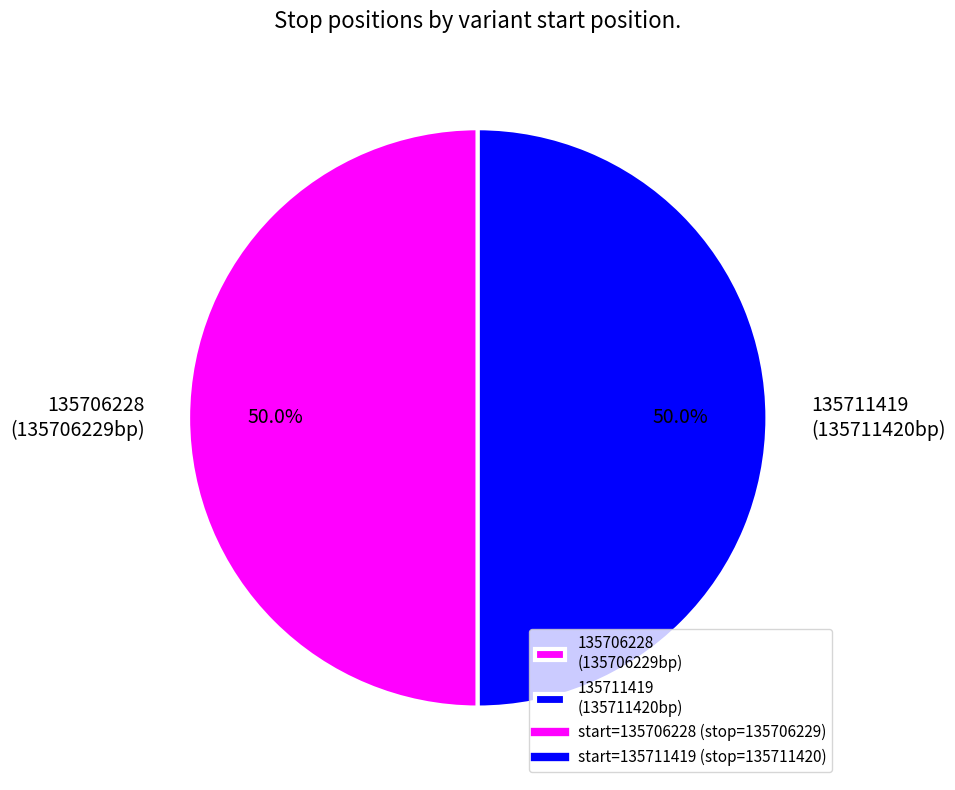

To the nearest percent, what is the average slice percentage?

50%